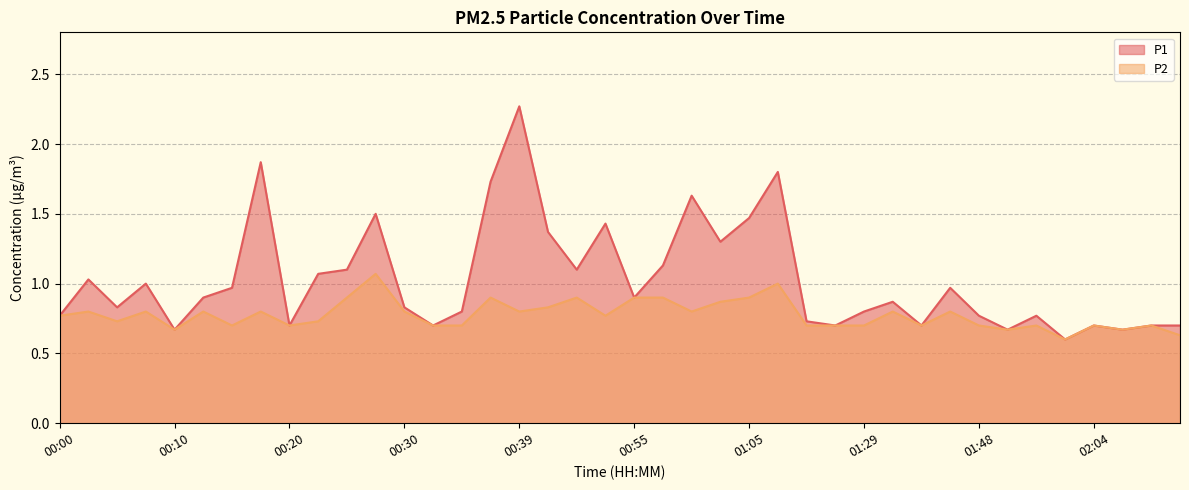

What is the label of the 3rd point from the right?

02:06